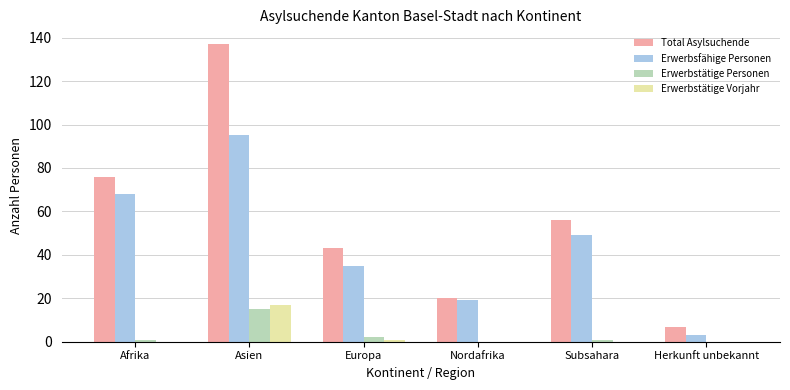

What is the highest value of the Total Asylsuchende series?

137